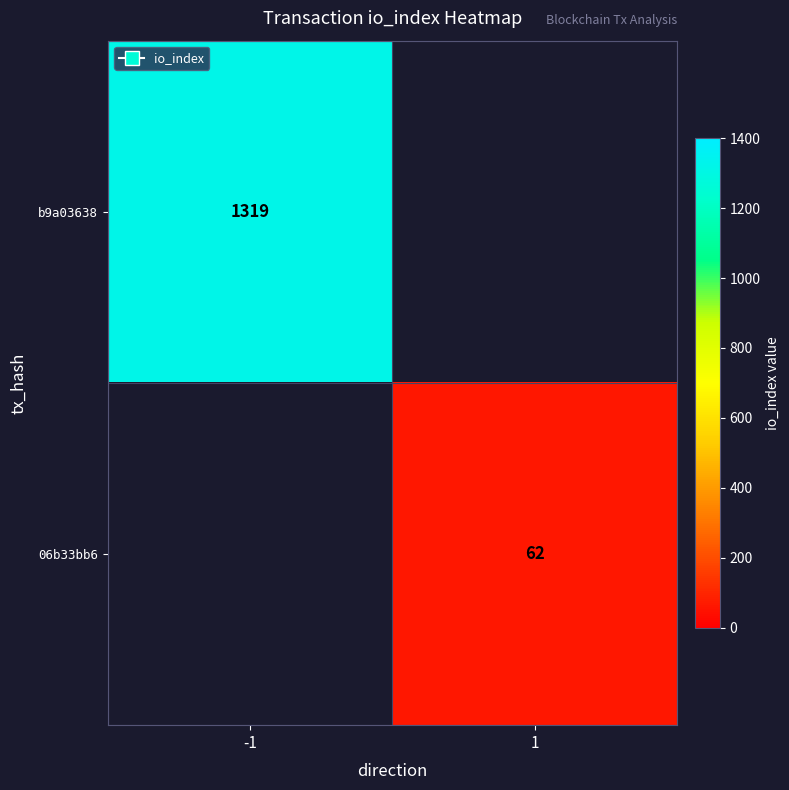

The b9a03638 series shows 918 at -1. True or false?

False